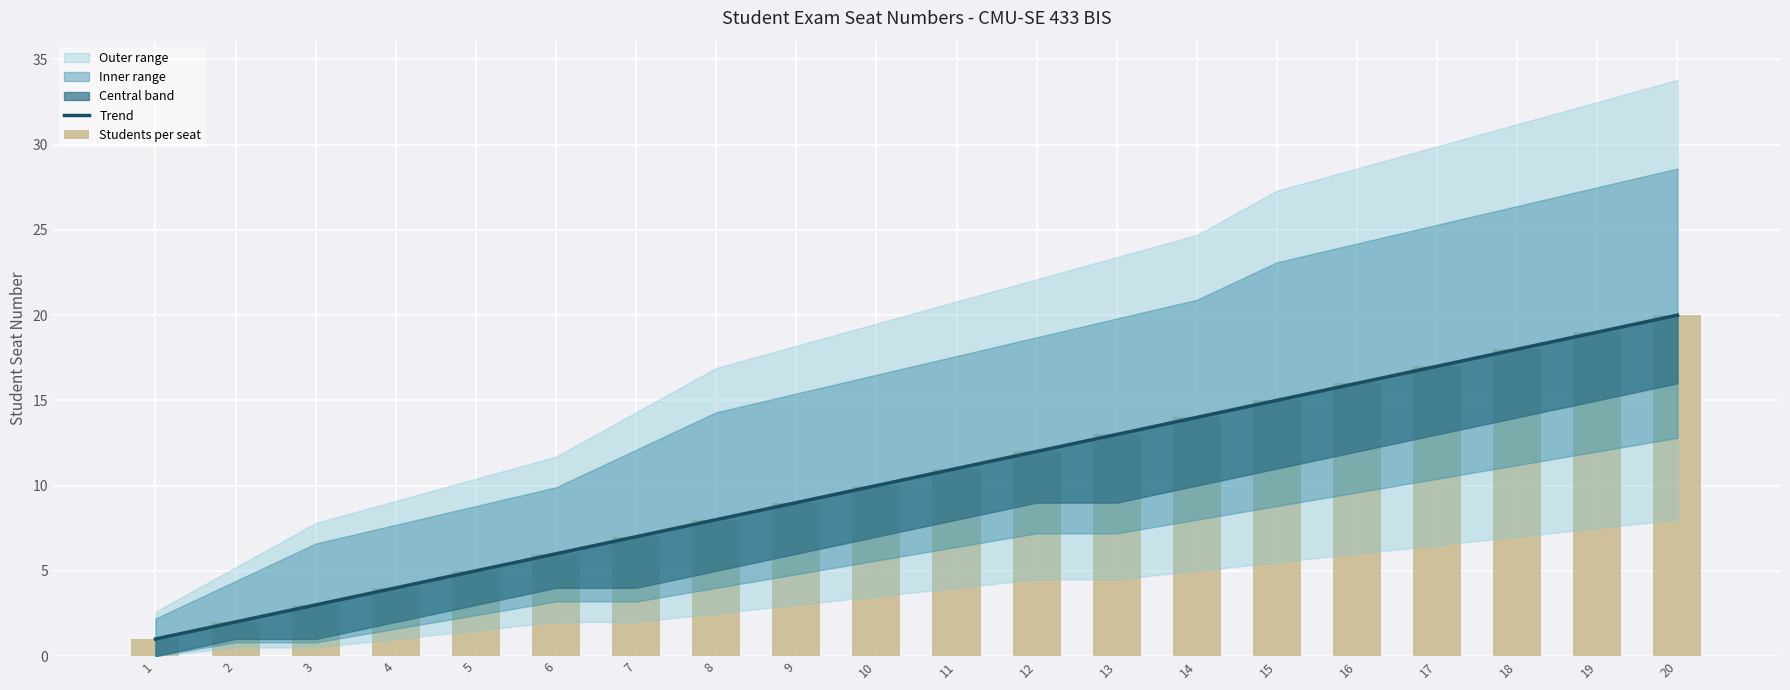

Reading right to left, what are all the values shown in this chart?

Trend: 20	19	18	17	16	15	14	13	12	11	10	9	8	7	6	5	4	3	2	1
Students per seat: 20	19	18	17	16	15	14	13	12	11	10	9	8	7	6	5	4	3	2	1